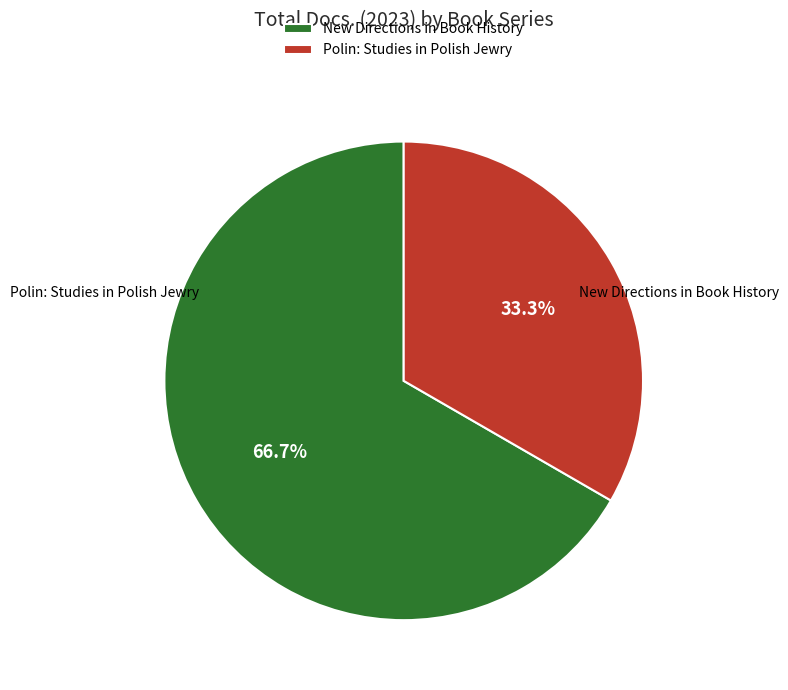

The Polin: Studies in Polish Jewry slice represents 47% of the pie. True or false?

False